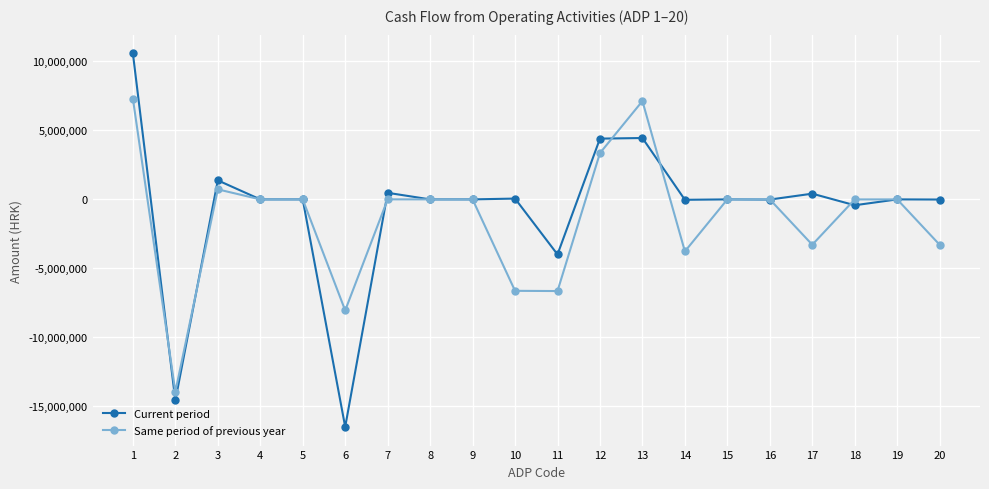

What is the highest value of the Current period series?

10584210